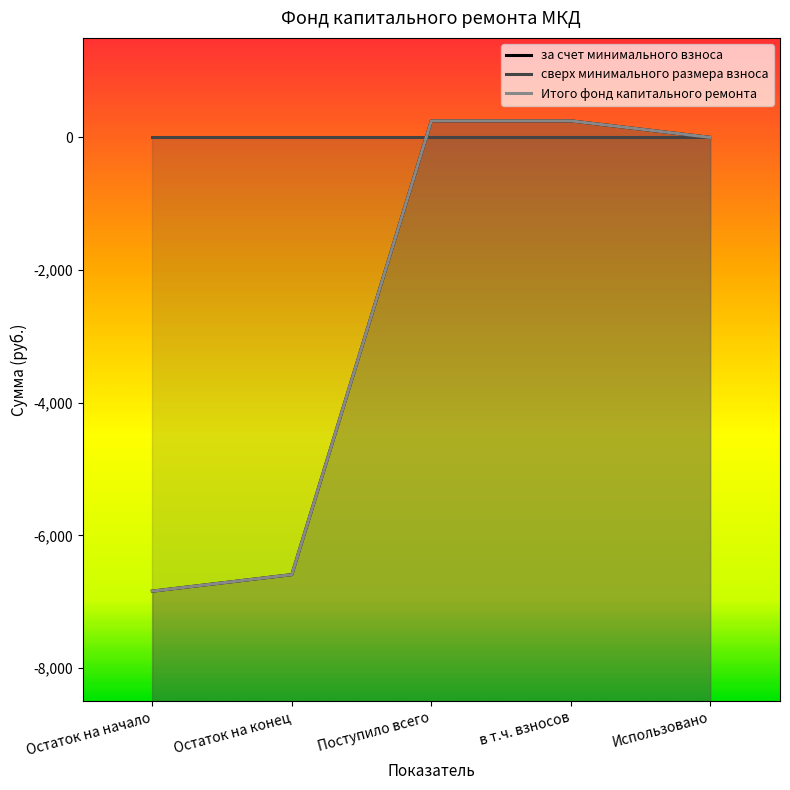

At which category does the chart reach its peak across all series?

Поступило всего